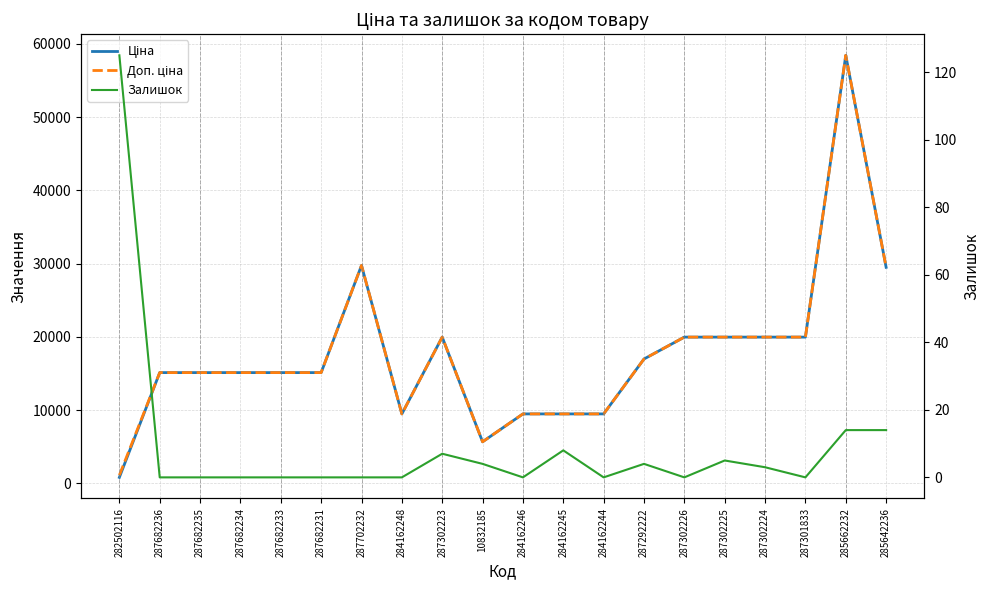

Where is the first local minimum for Ціна?

284162248